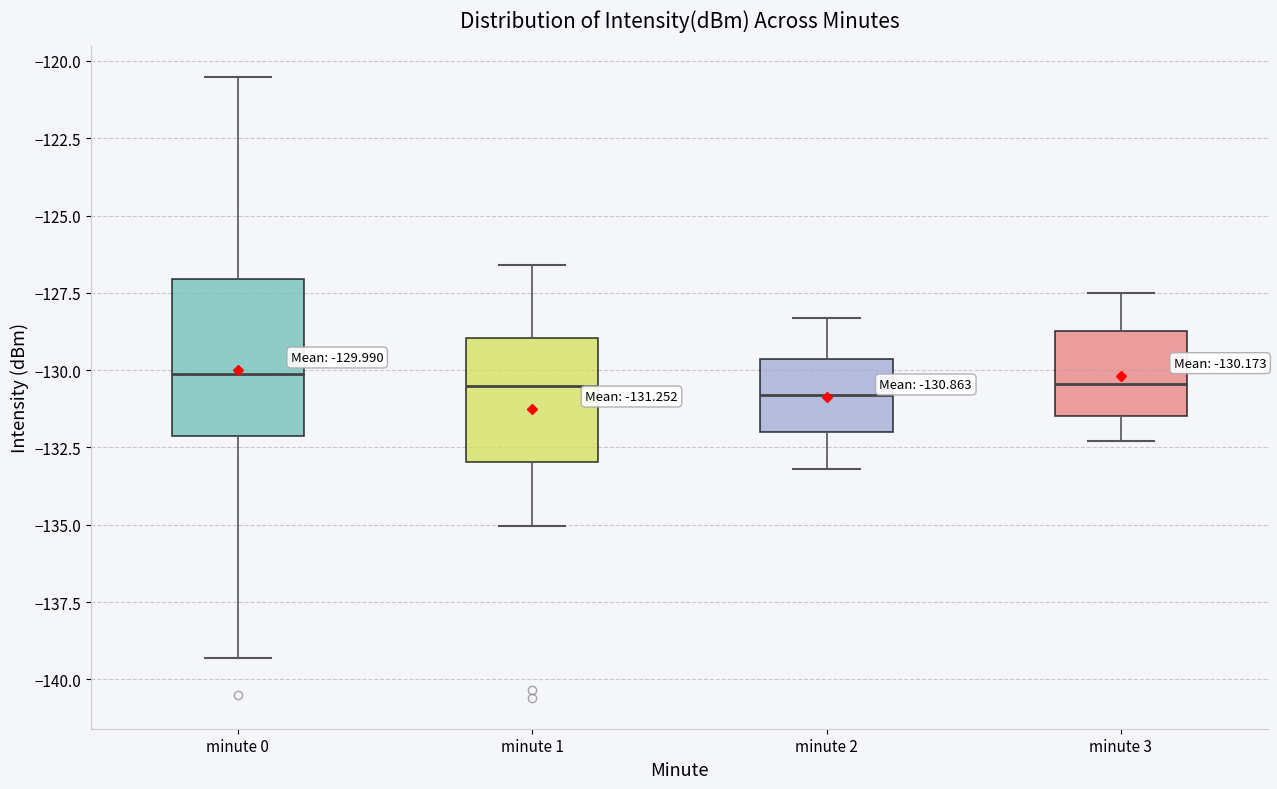

Which box is the tallest, from its lower edge to its upper edge?

minute 0